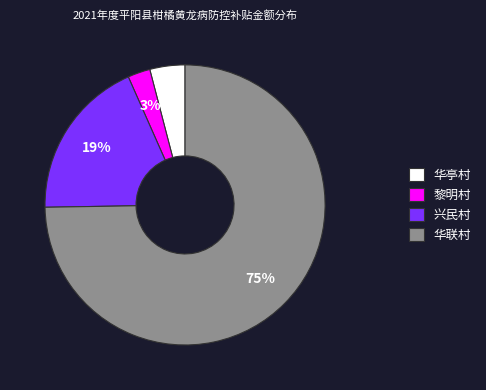

Is there a majority slice in this chart?

Yes